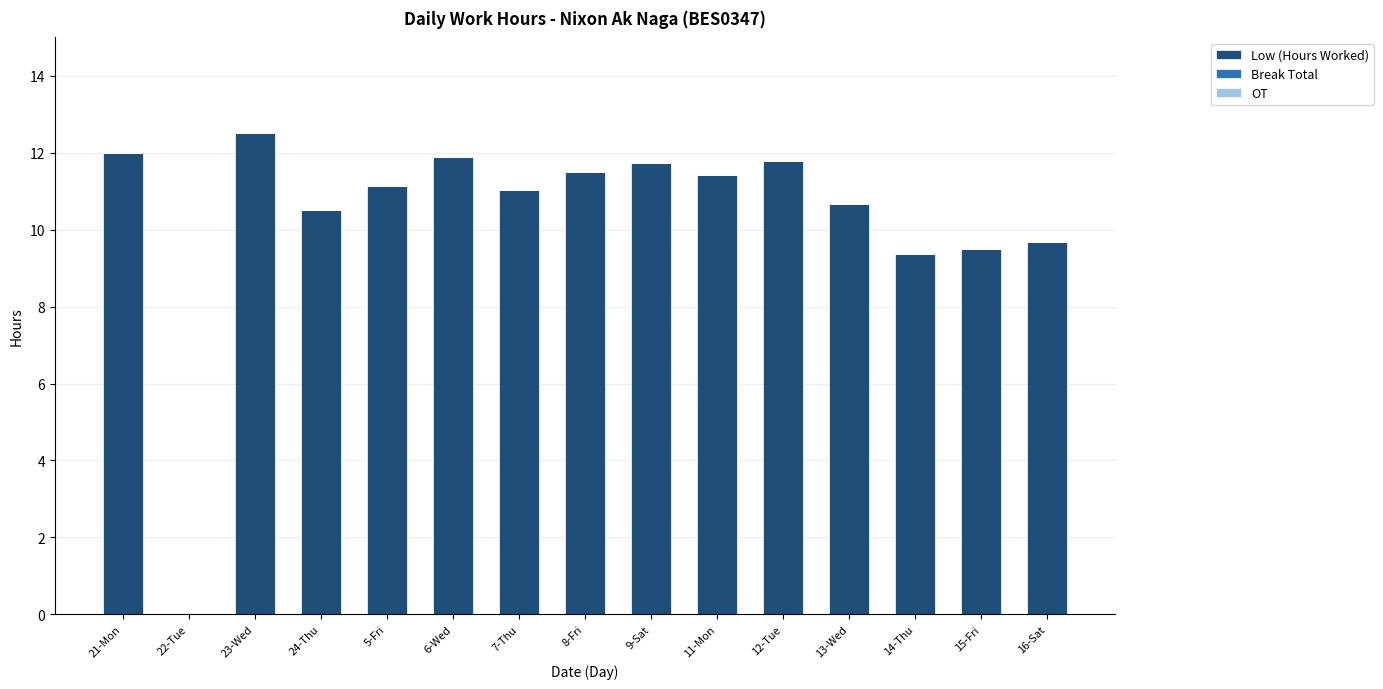

Read the value at 16-Sat.

9.7